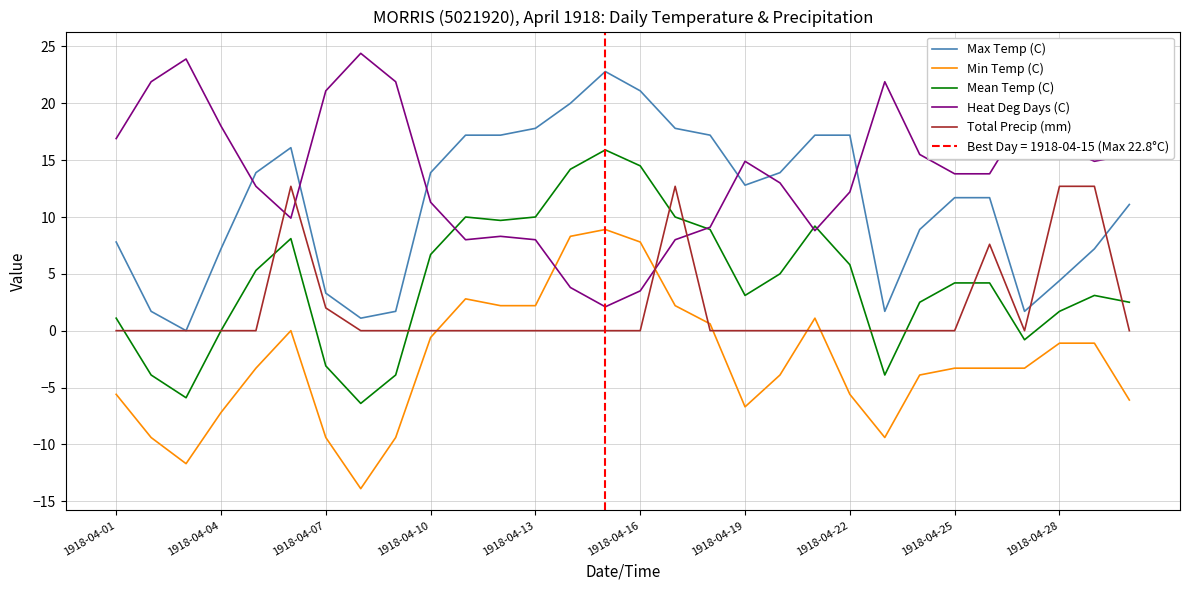

The value of Min Temp (C) at 1918-04-01 is -5.6. True or false?

True